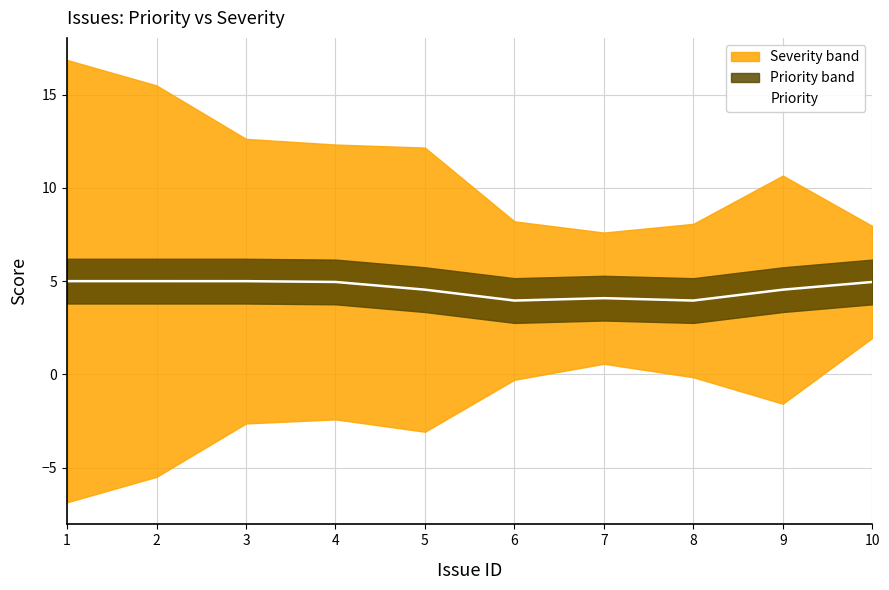

What is the value of the 9th point from the left?

4.5